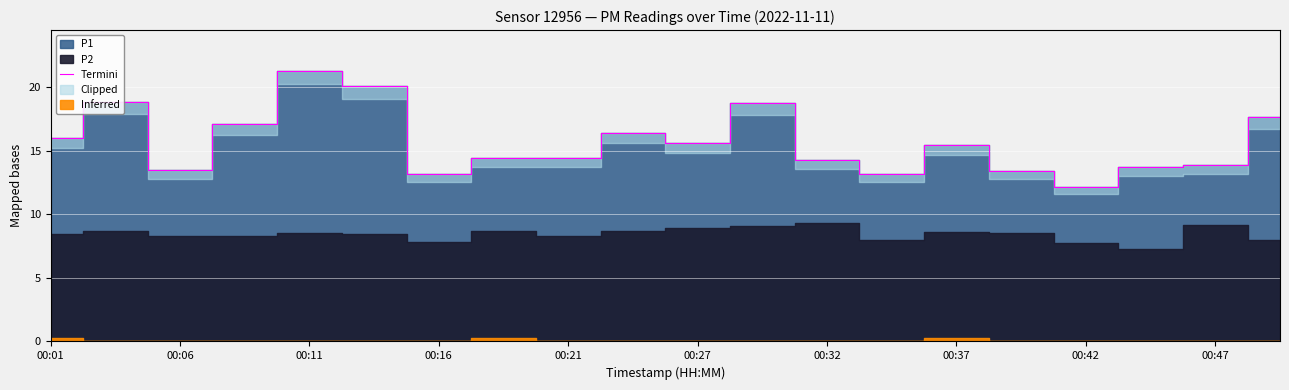

Where does the Termini series first go above 15?

00:01